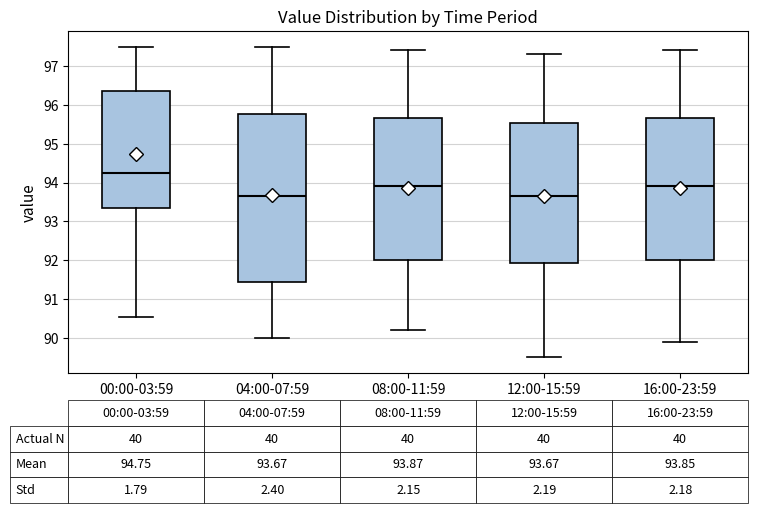

Which box is the tallest, from its lower edge to its upper edge?

04:00-07:59